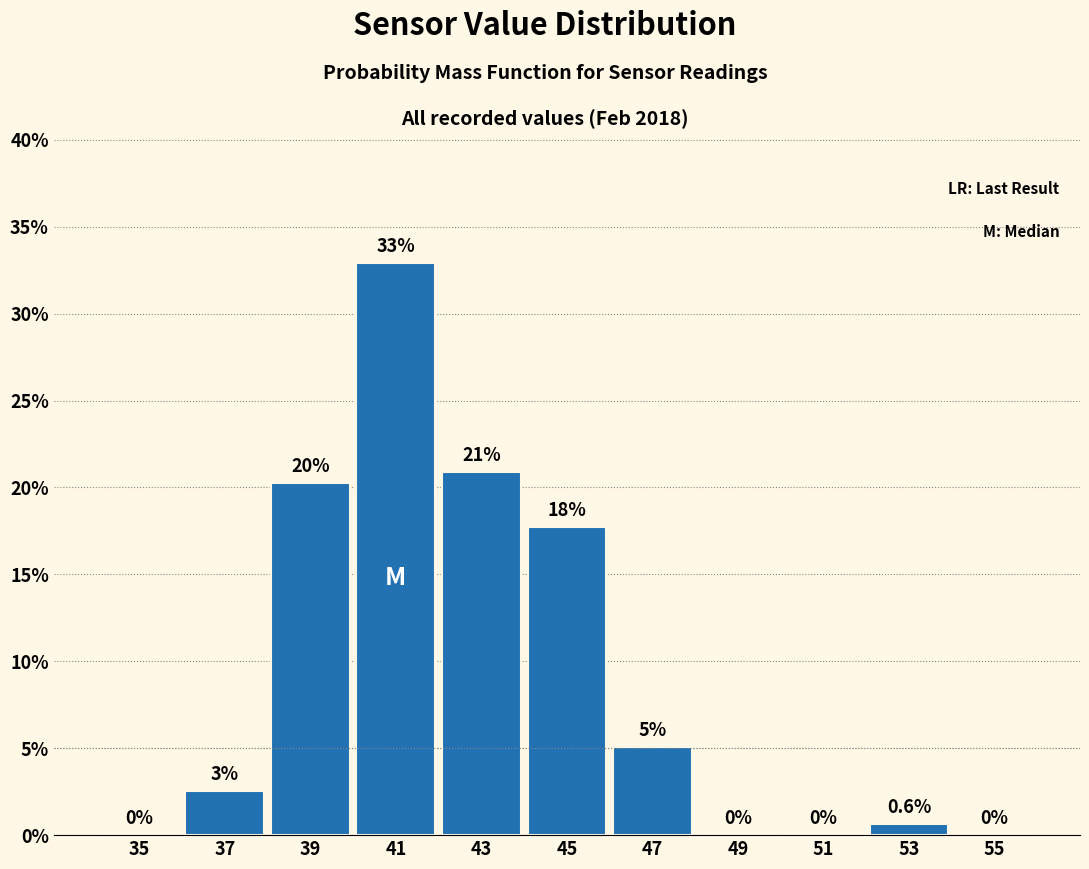

Which range on the x-axis has the tallest bar?

40 to 42